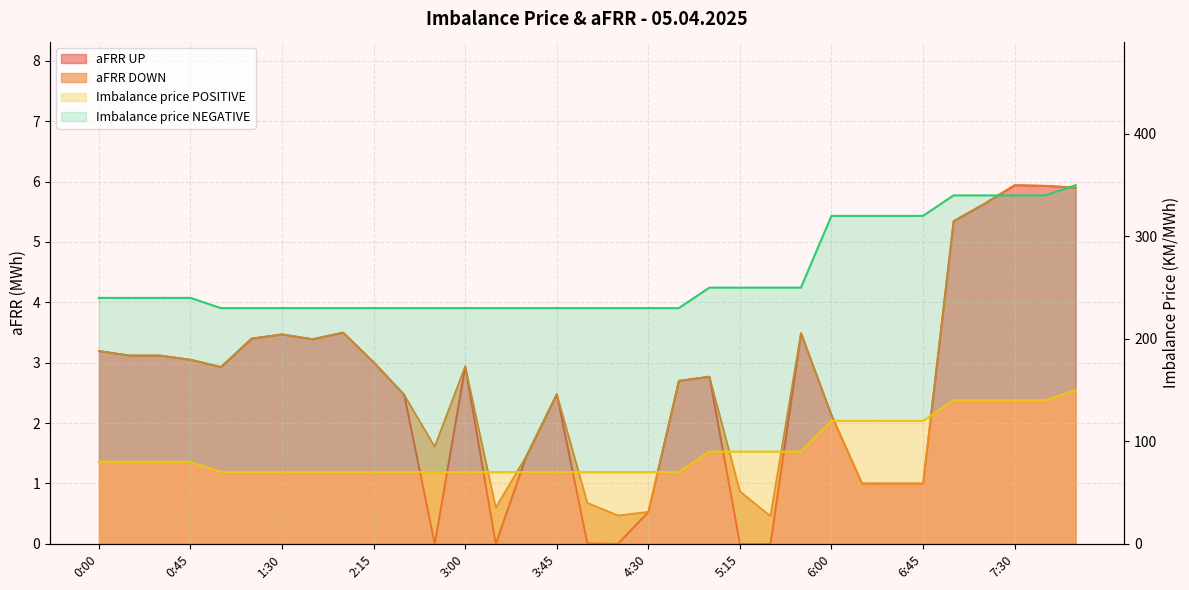

Which series has the largest total across all categories?

Imbalance price POSITIVE